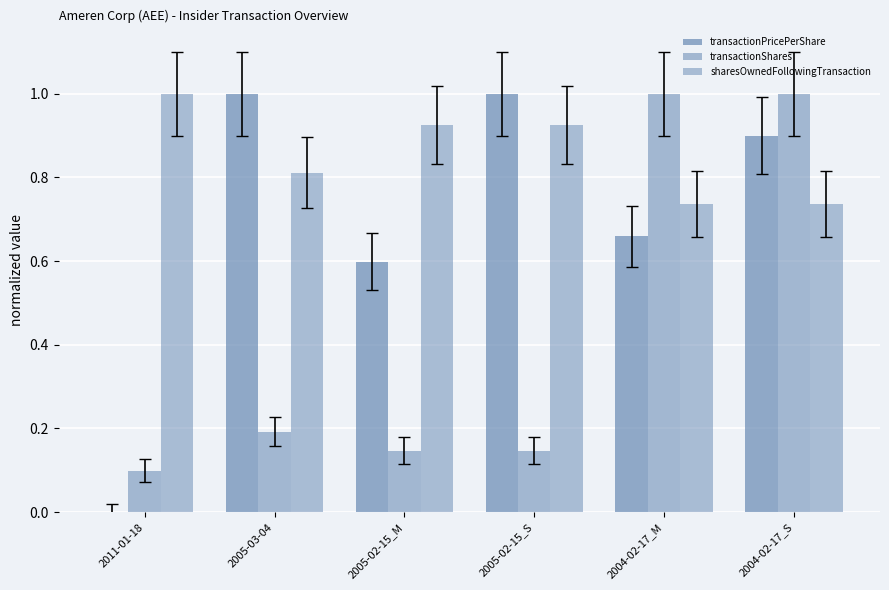

At 2005-03-04, list the series in order from smallest to largest.

transactionShares, sharesOwnedFollowingTransaction, transactionPricePerShare